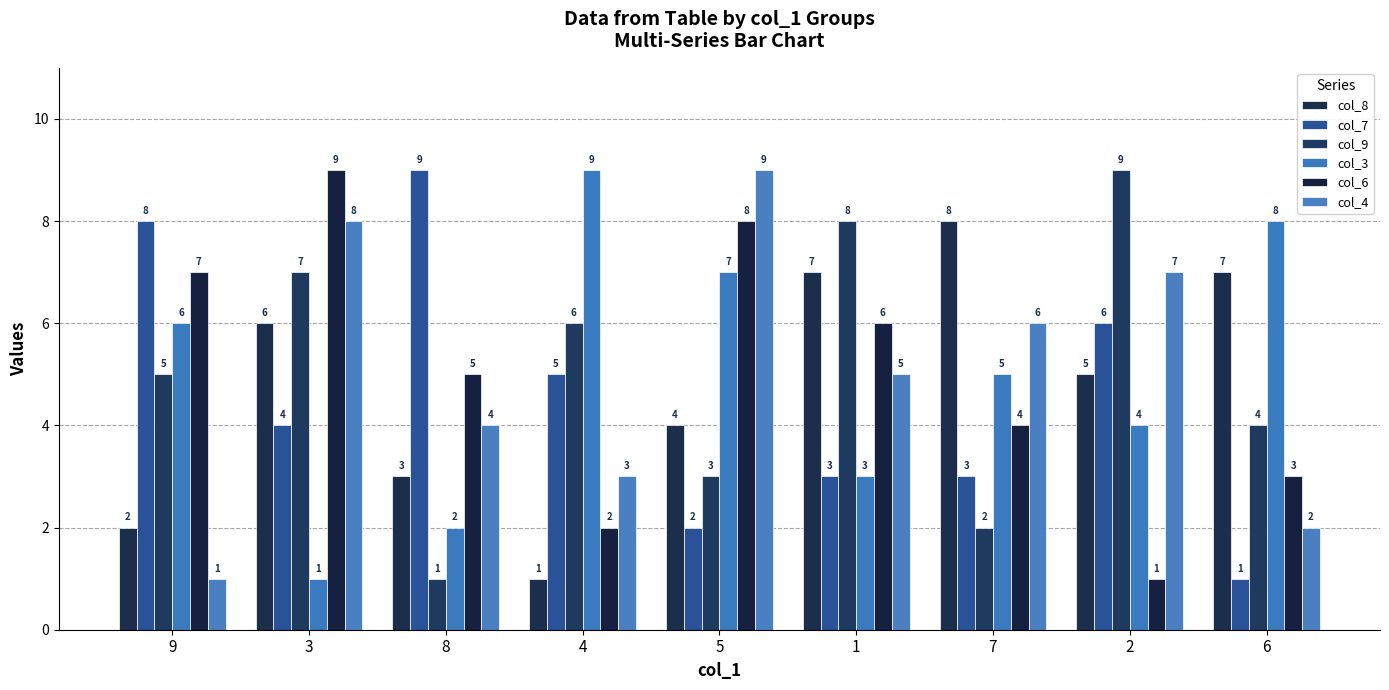

Where does the col_4 series first go above 5?

3